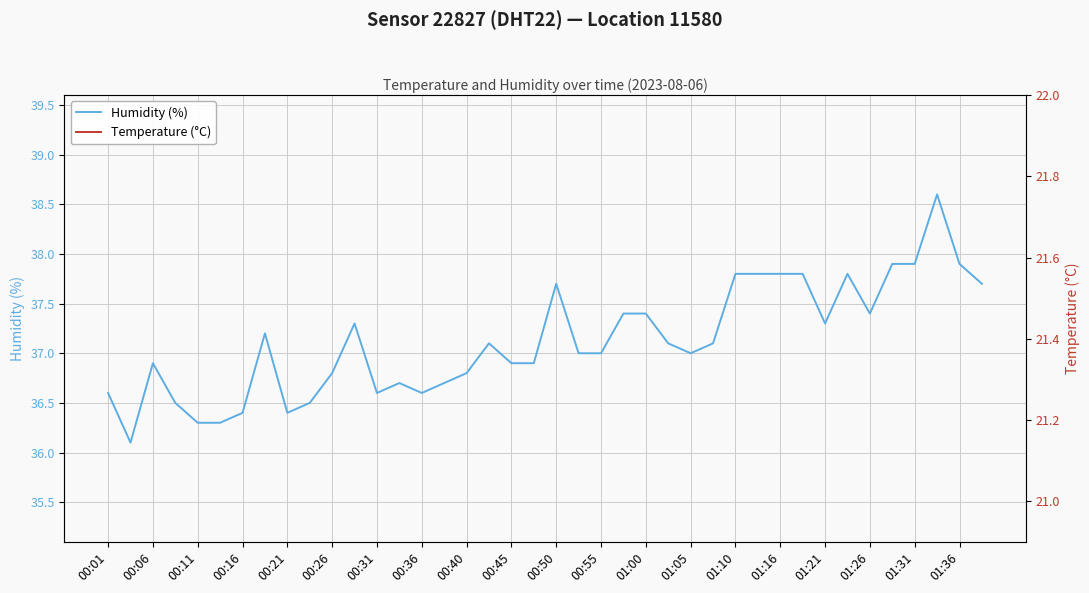

What is the highest value of the Humidity (%) series?

38.6